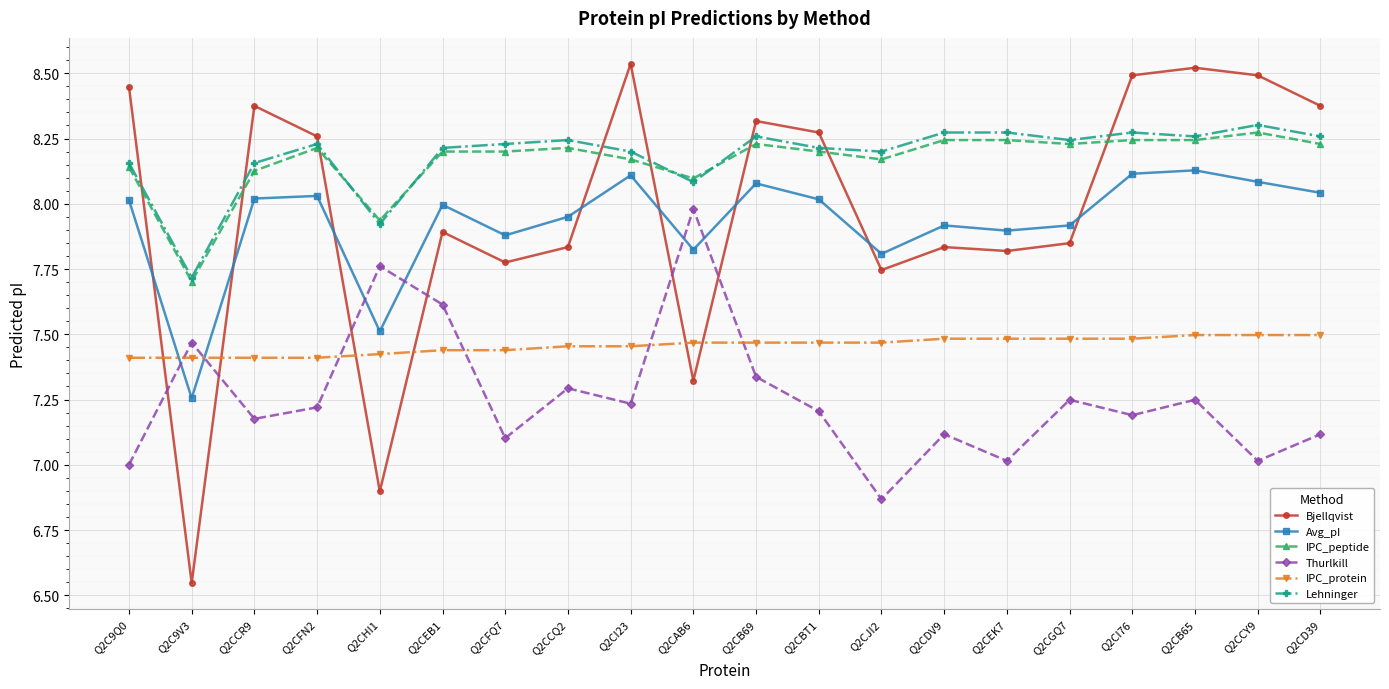

What is the sum of all Bjellqvist values?

159.6